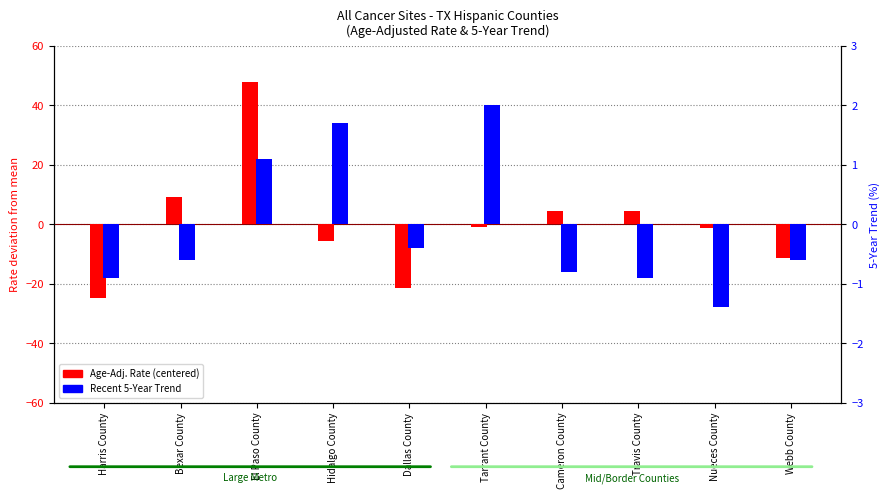

Reading right to left, what are all the values shown in this chart?

Age-Adj. Rate (centered): -11.5	-1.4	4.3	4.4	-0.8	-21.5	-5.7	47.7	9.1	-24.7
Recent 5-Year Trend: -0.6	-1.4	-0.9	-0.8	2.0	-0.4	1.7	1.1	-0.6	-0.9